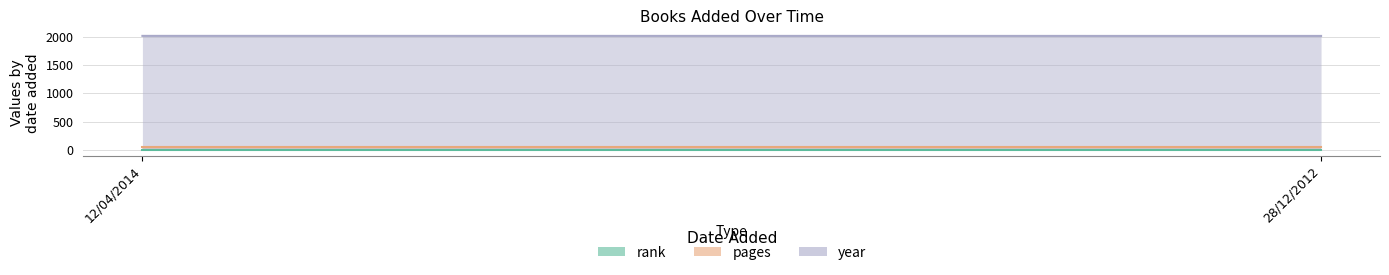

How many distinct data groups are displayed?

3